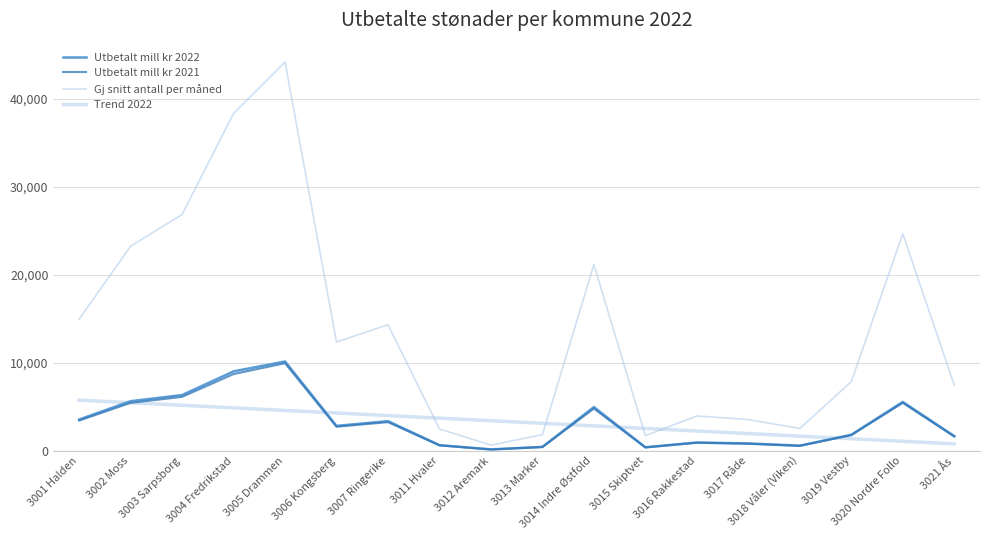

What is the spread (max minus min) of values at 3012 Aremark?

3268.4